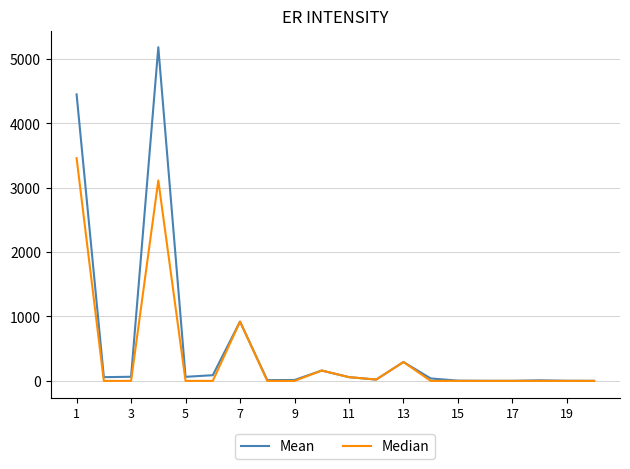

Which series has the widest spread of values?

Mean